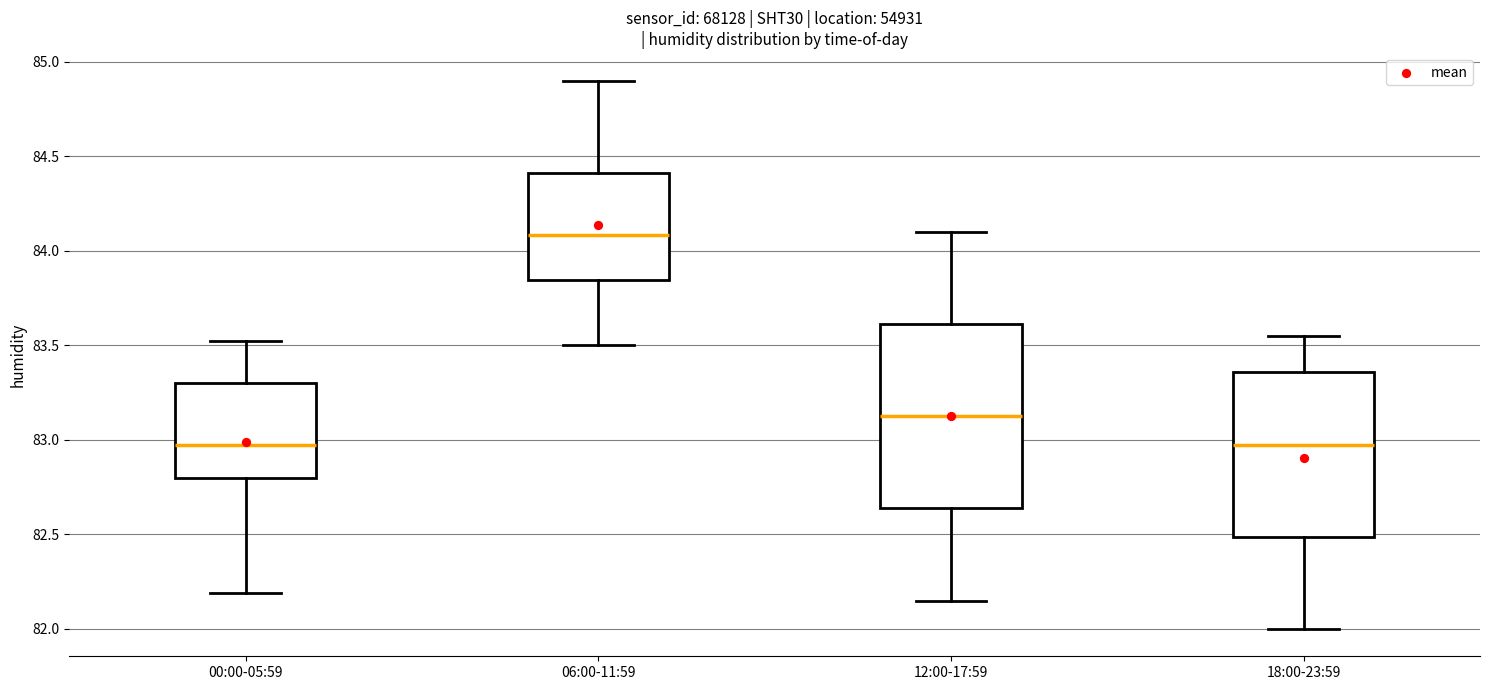

Where is the upper edge of the box for 00:00-05:59 on the y-axis? The values are not printed on the chart, so give them approximately, as read against the axis.

83.30